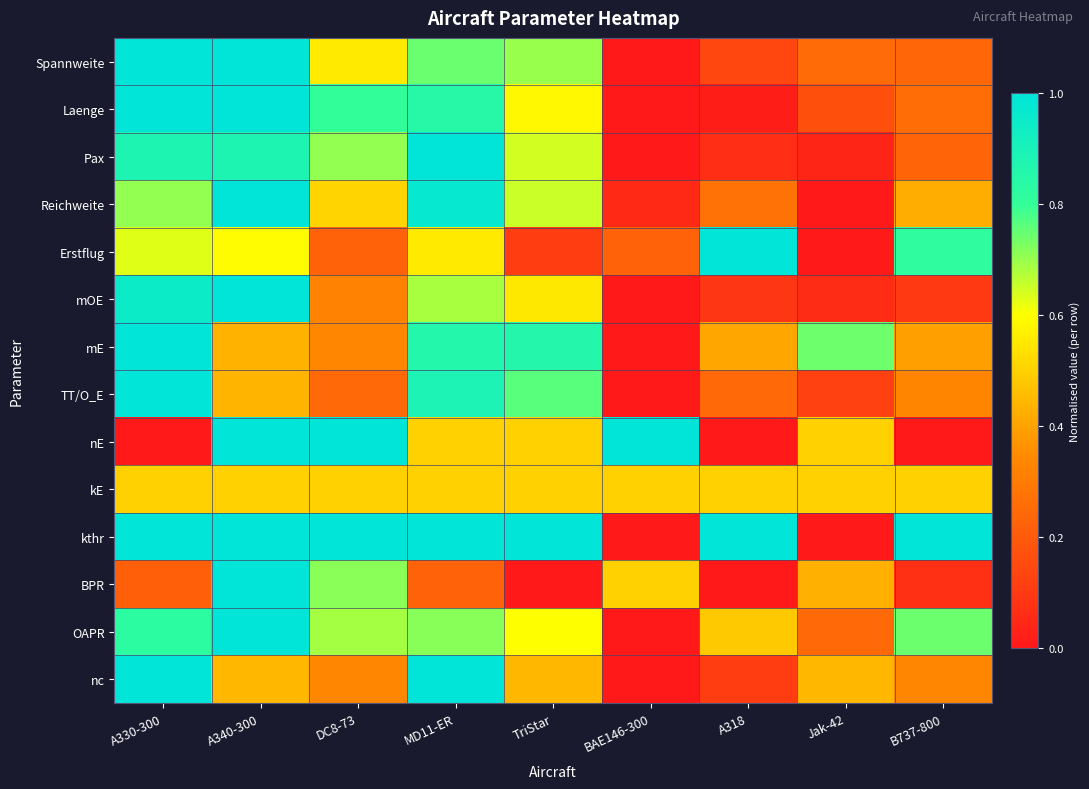

Between BAE146-300 and Jak-42, which series saw the biggest shift?

mE